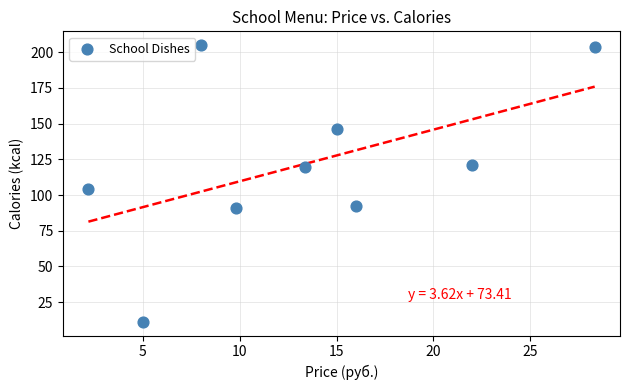

What Y value in the scatter plot is closest to 108?

104.0